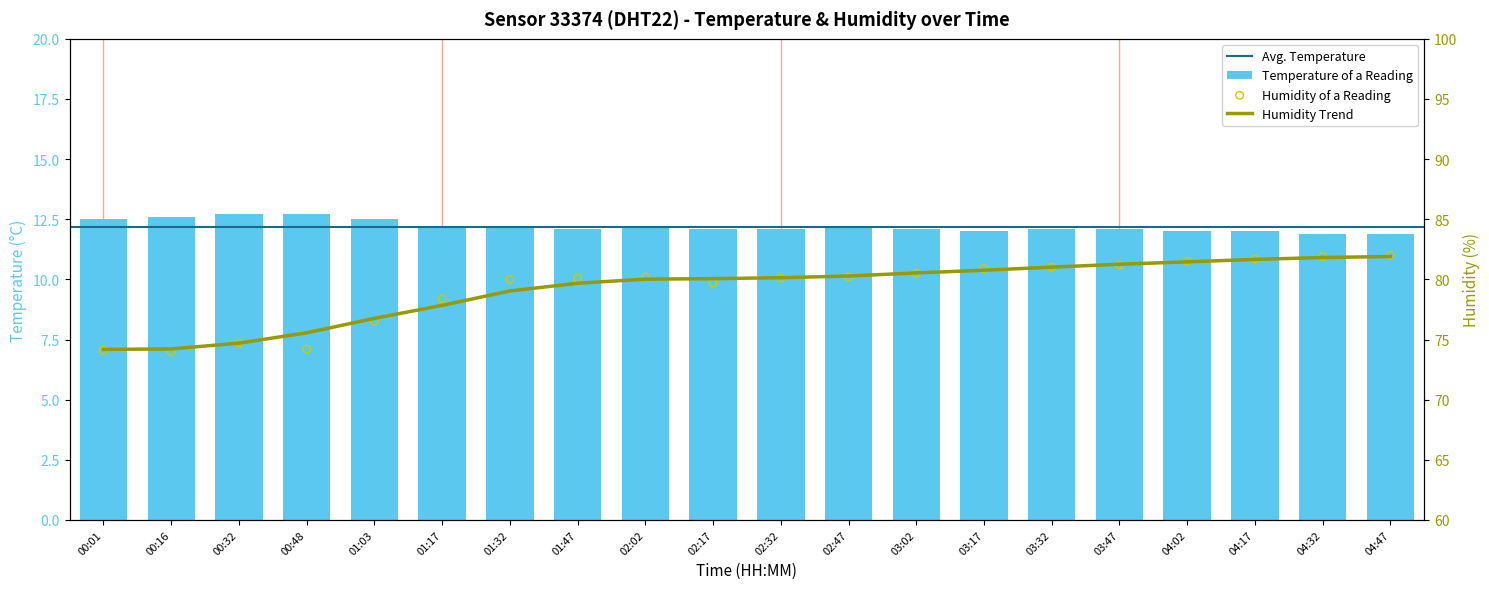

At how many categories does at least one series exceed 45?

20